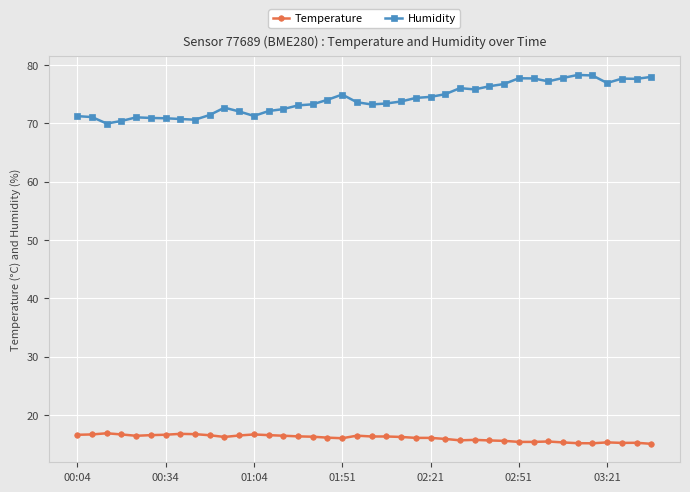

Which series has the widest spread of values?

Humidity